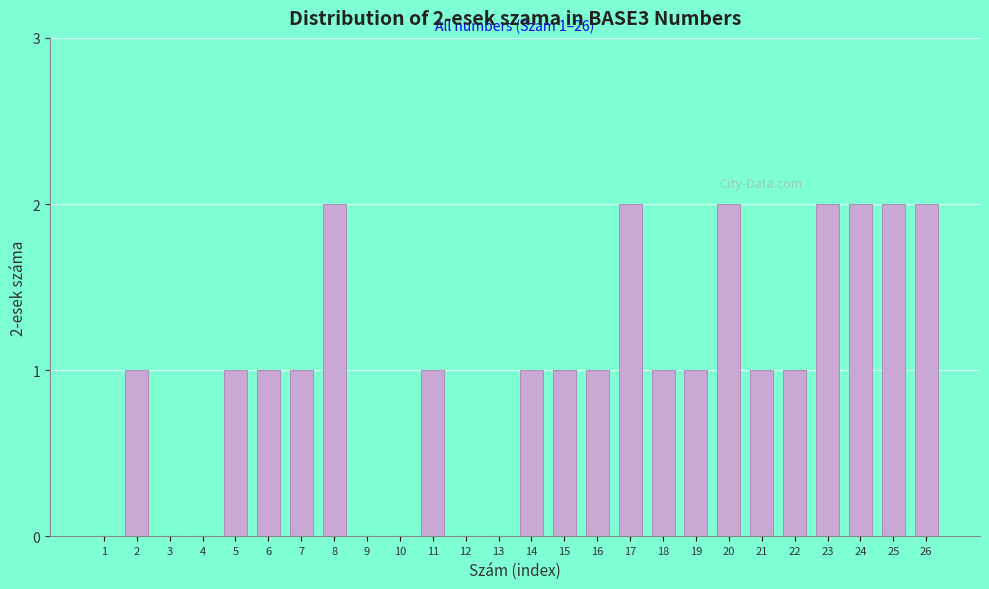

Reading left to right, what are all the values shown in this chart?

1=0	2=1	3=0	4=0	5=1	6=1	7=1	8=2	9=0	10=0	11=1	12=0	13=0	14=1	15=1	16=1	17=2	18=1	19=1	20=2	21=1	22=1	23=2	24=2	25=2	26=2